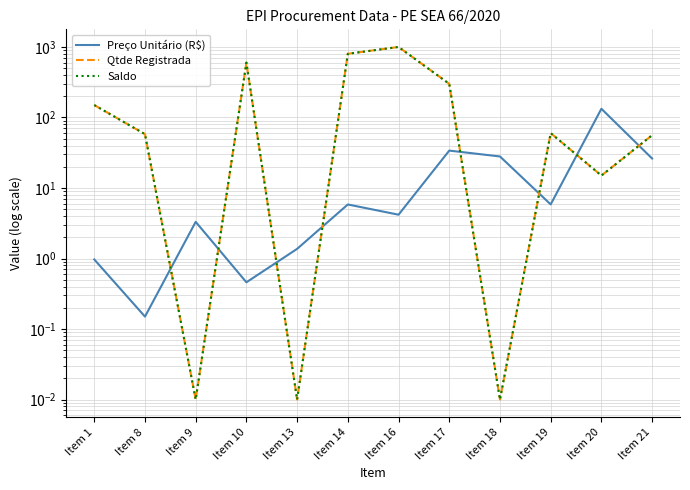

The Saldo series shows 1000.0 at Item 16. True or false?

True